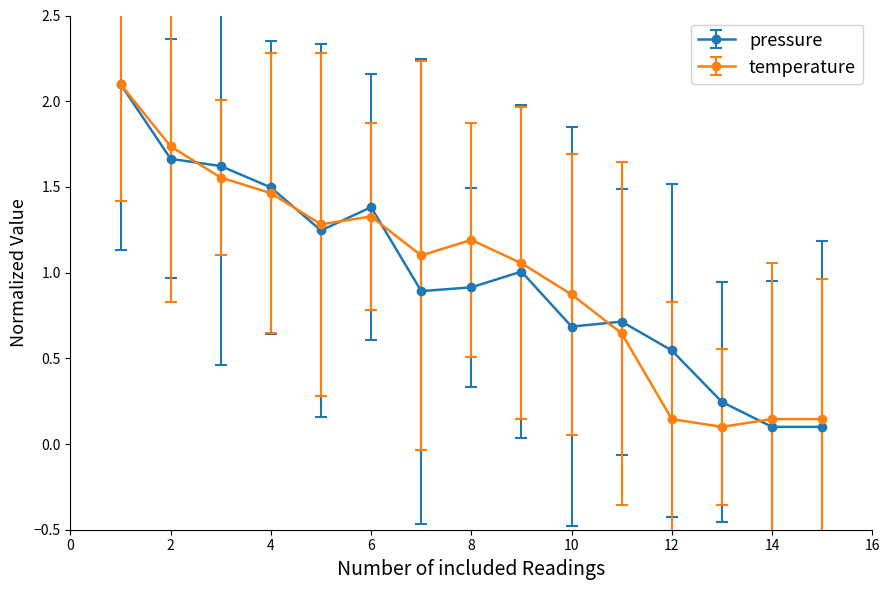

True or false: pressure has more than 0 interior local peaks.

True